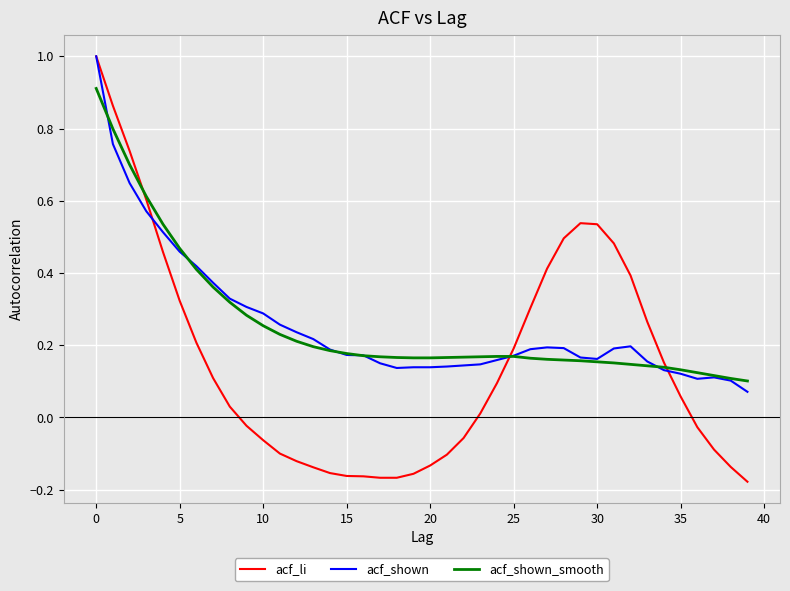

Which series has the largest range (max minus min)?

acf_li